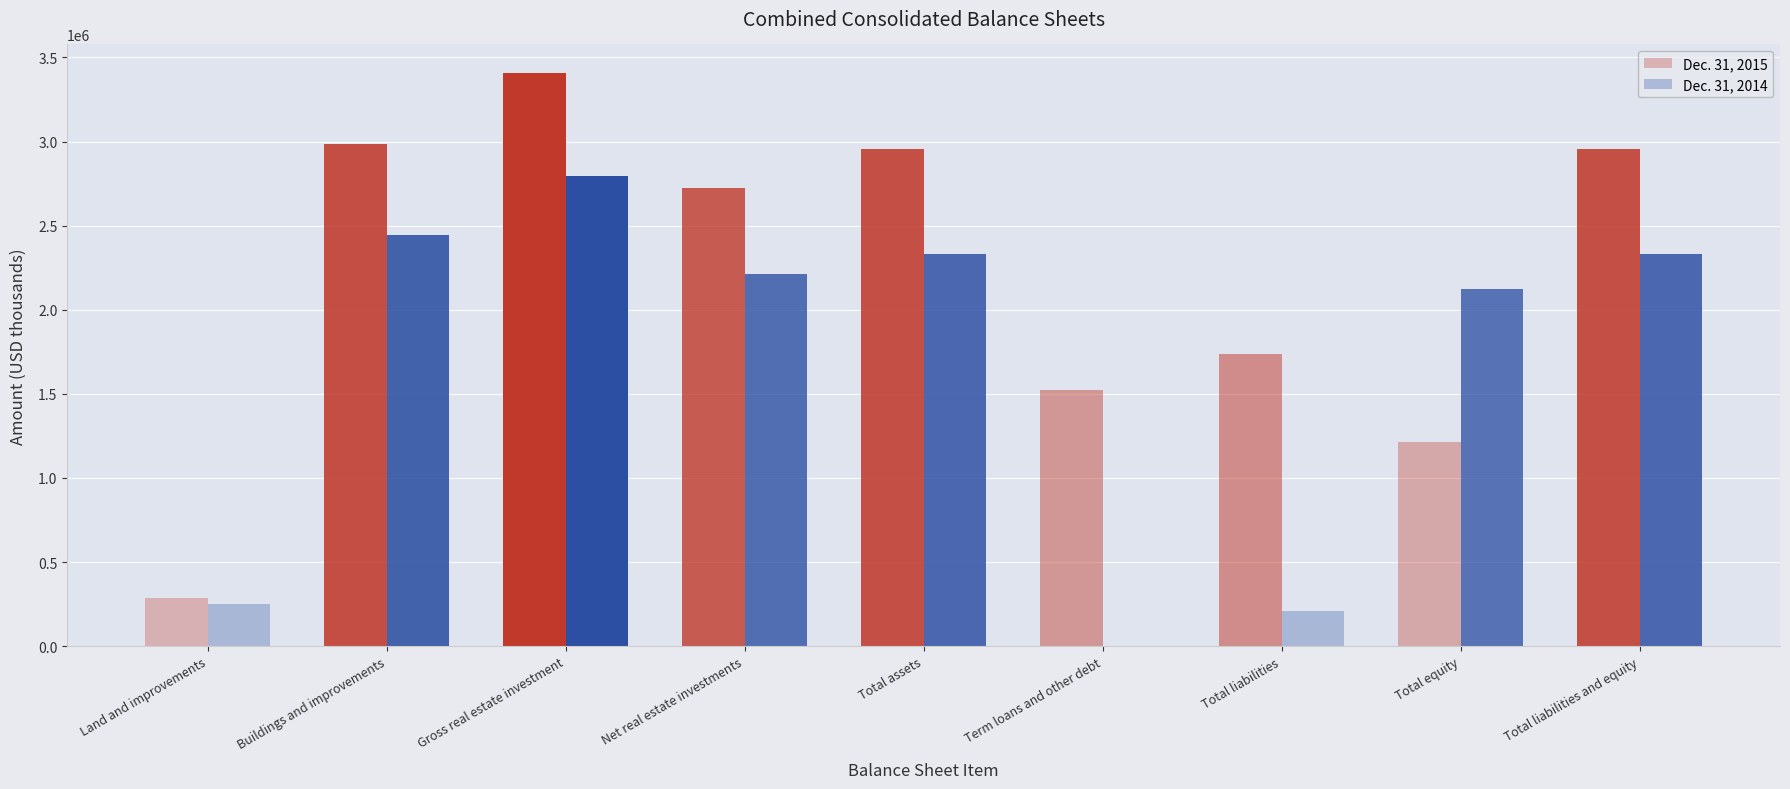

Reading left to right, list all the values displayed in this chart.

Dec. 31, 2015: Land and improvements=287193	Buildings and improvements=2984257	Gross real estate investment=3406965	Net real estate investments=2724830	Total assets=2954969	Term loans and other debt=1524863	Total liabilities=1739122	Total equity=1215847	Total liabilities and equity=2954969
Dec. 31, 2014: Land and improvements=249504	Buildings and improvements=2446688	Gross real estate investment=2793819	Net real estate investments=2212867	Total assets=2331750	Term loans and other debt=0	Total liabilities=208671	Total equity=2123079	Total liabilities and equity=2331750